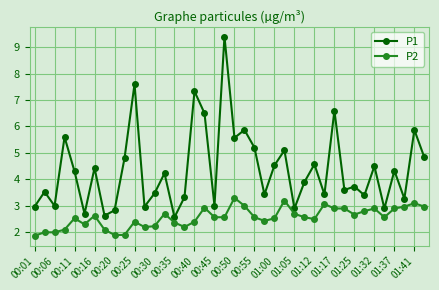

Reading left to right, list all the values displayed in this chart.

P1: 3.0	3.5	3.0	5.6	4.3	2.7	4.4	2.6	2.8	4.8	7.6	3.0	3.5	4.2	2.6	3.3	7.3	6.5	3.0	9.4	5.6	5.9	5.2	3.4	4.5	5.1	2.9	3.9	4.6	3.4	6.6	3.6	3.7	3.4	4.5	2.9	4.3	3.3	5.9	4.8
P2: 1.9	2.0	2.0	2.1	2.5	2.3	2.6	2.1	1.9	1.9	2.4	2.2	2.2	2.7	2.4	2.2	2.4	2.9	2.6	2.6	3.3	3.0	2.6	2.4	2.5	3.2	2.7	2.6	2.5	3.1	2.9	2.9	2.7	2.8	2.9	2.6	2.9	3.0	3.1	3.0